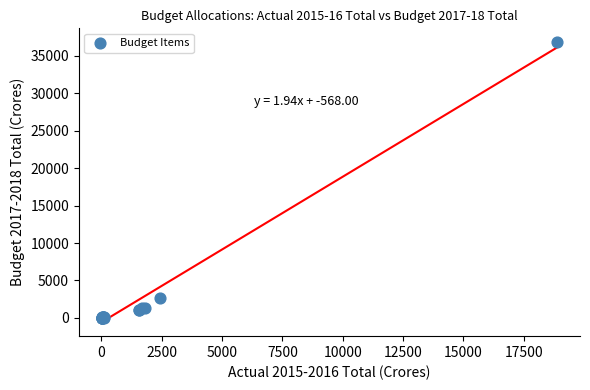

What Y value in the scatter plot is closest to 18390?

2700.0